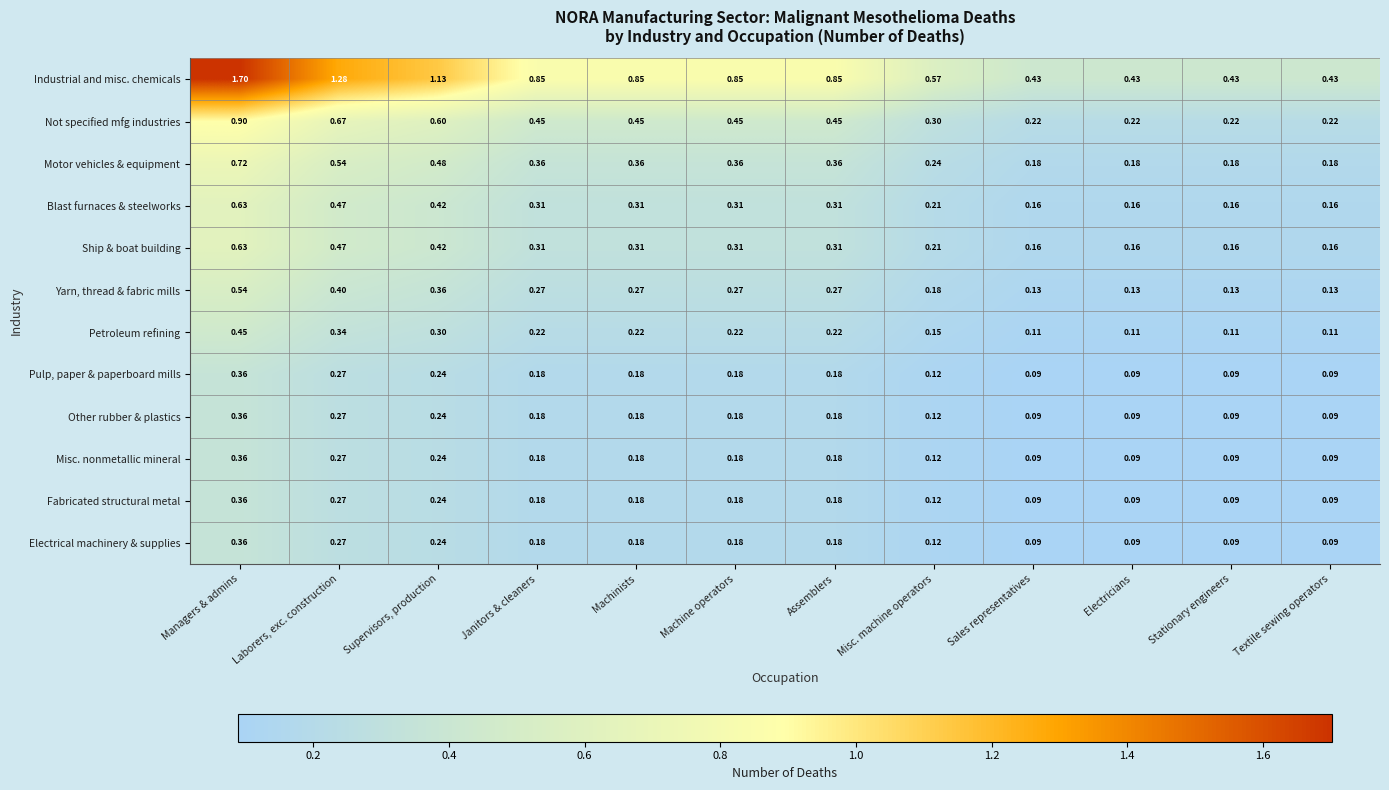

Which label corresponds to the largest value in the chart?

Managers & admins